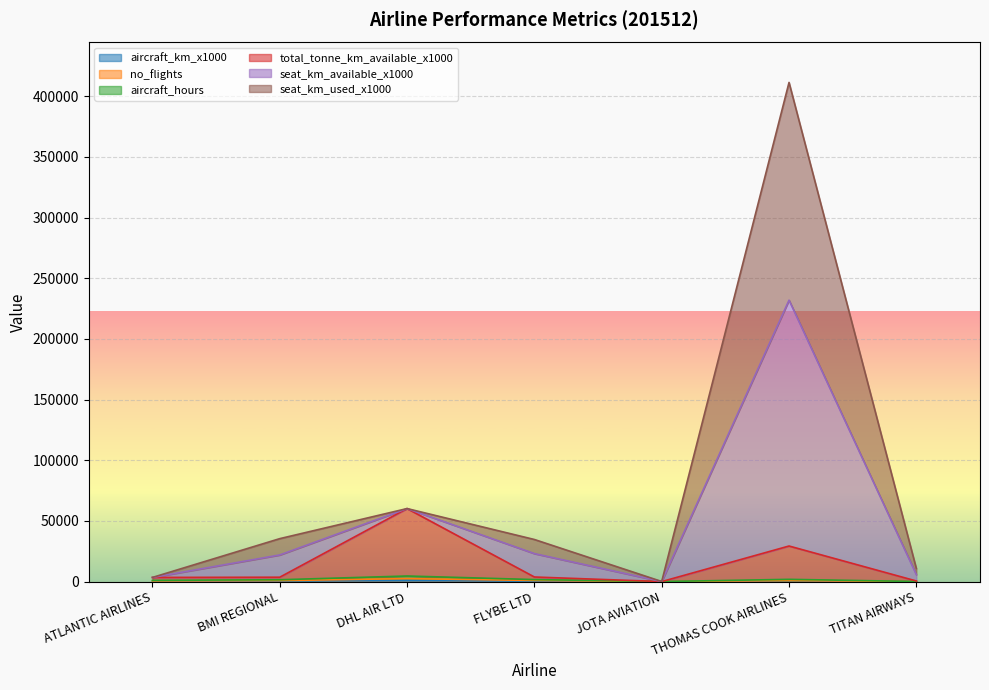

How many data points in total_tonne_km_available_x1000 are less than 3595?

3